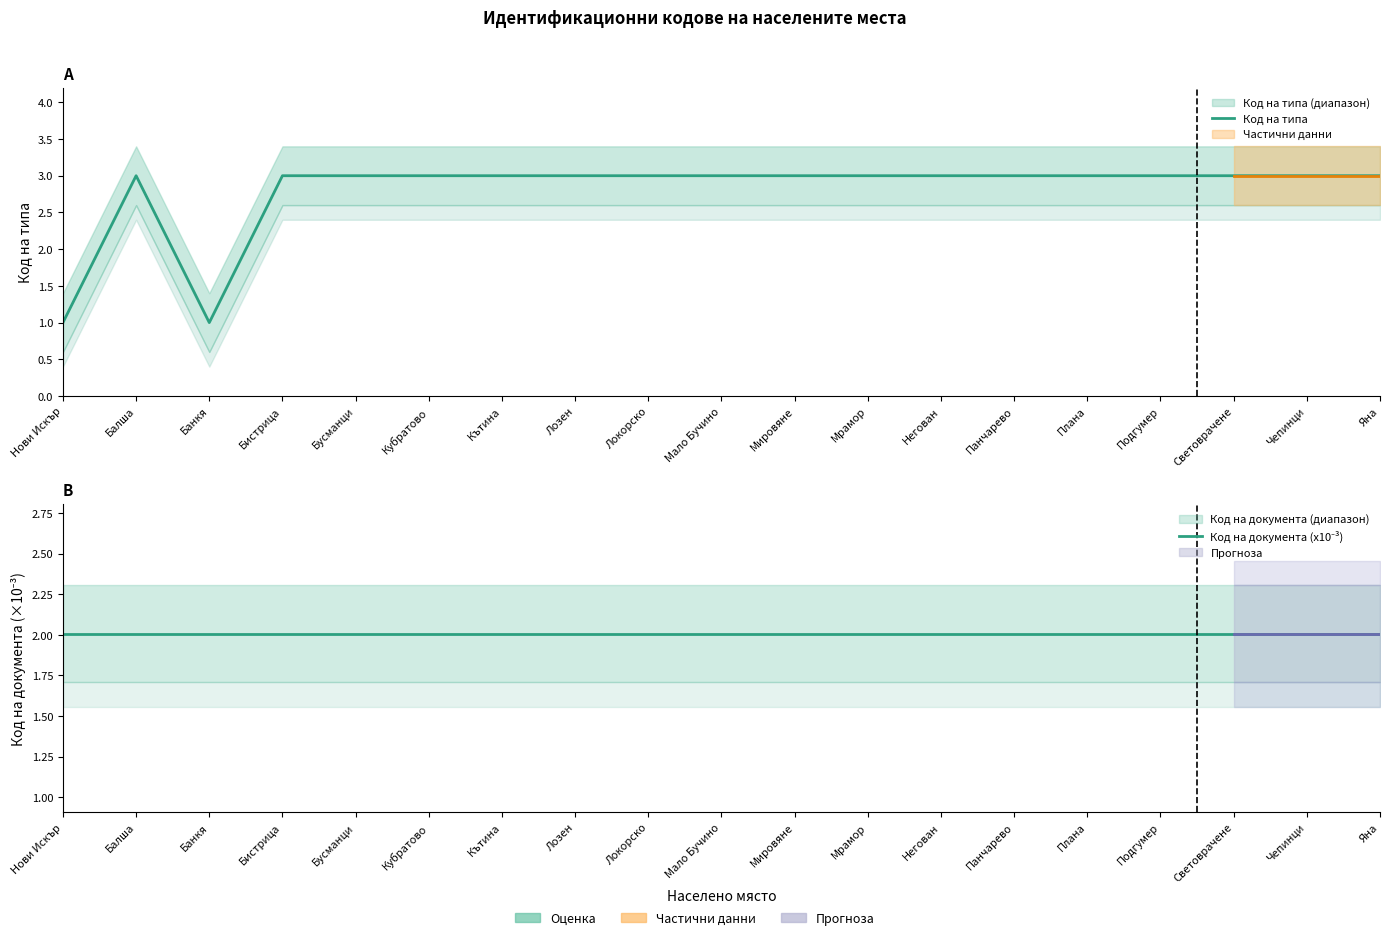

In Код на типа, how many points are higher than both neighbors (excluding endpoints)?

1